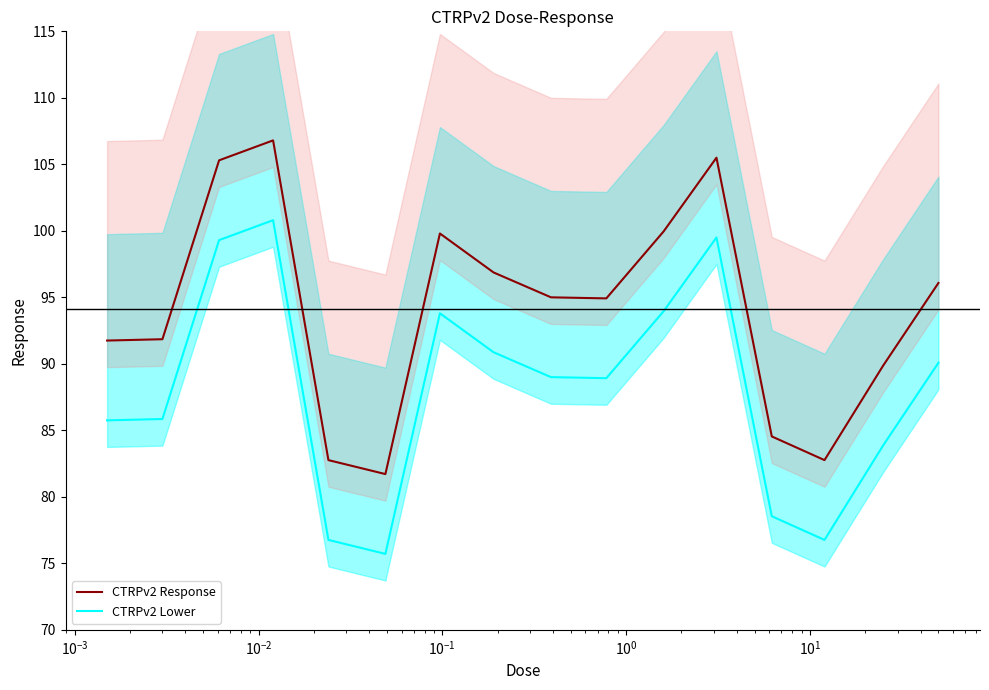

What is the highest value of the CTRPv2 Lower series?

100.8